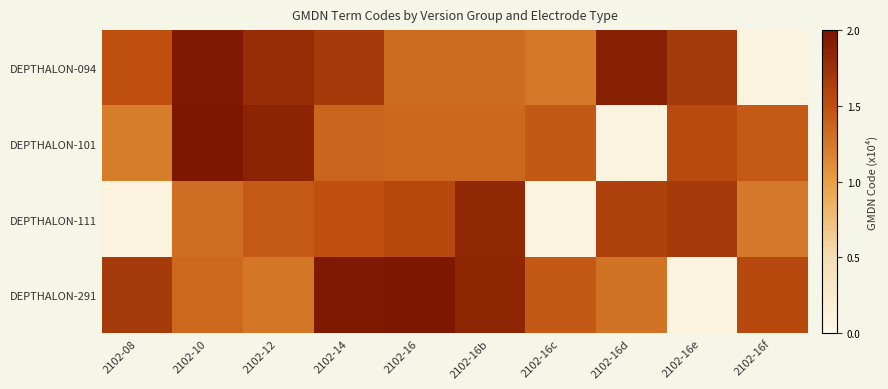

What is the smallest value displayed?

0.1